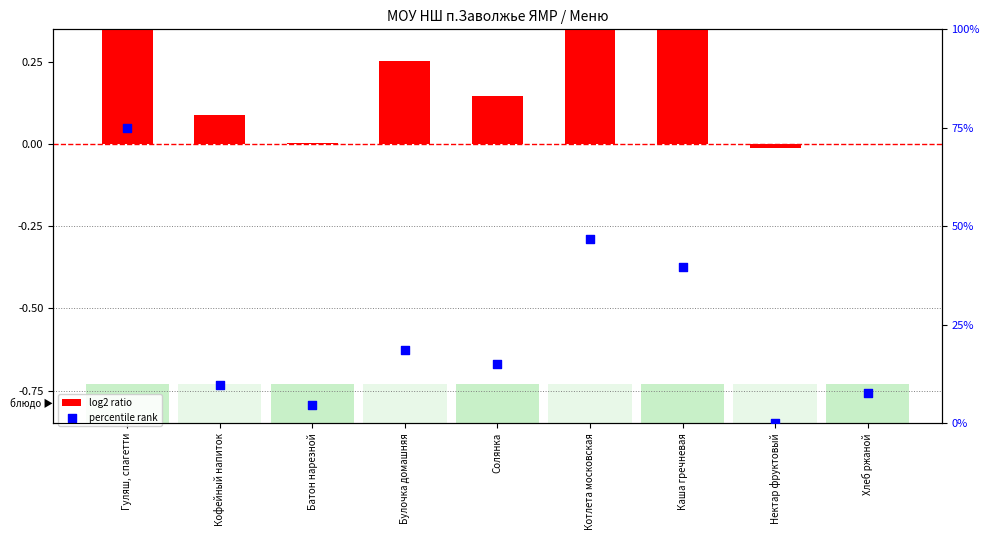

Which series has the largest Y range (max minus min)?

percentile rank